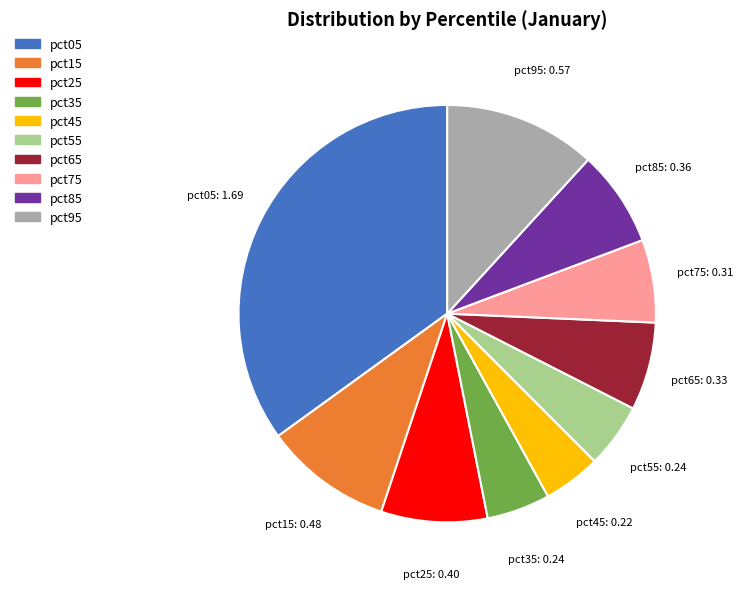

Is it true that pct35 is 5% of the pie?

True